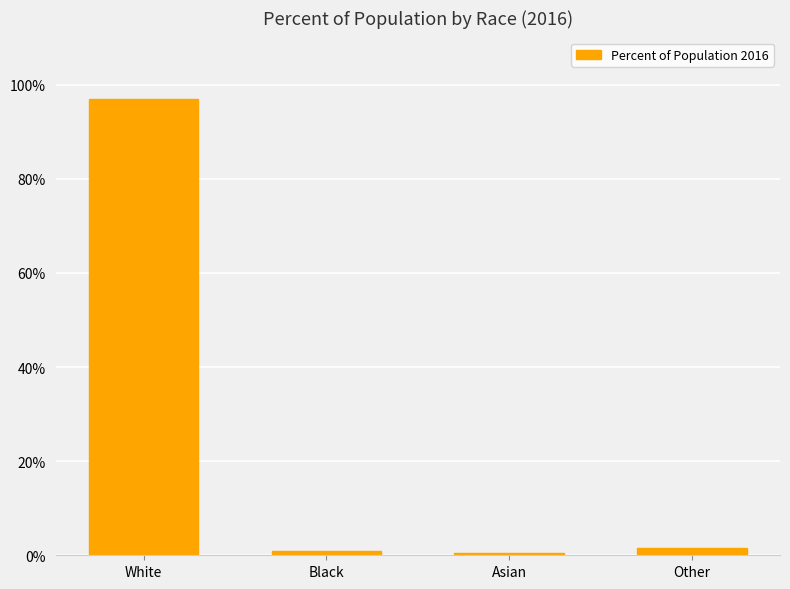

True or false: the data shows 97.0 at White.

True